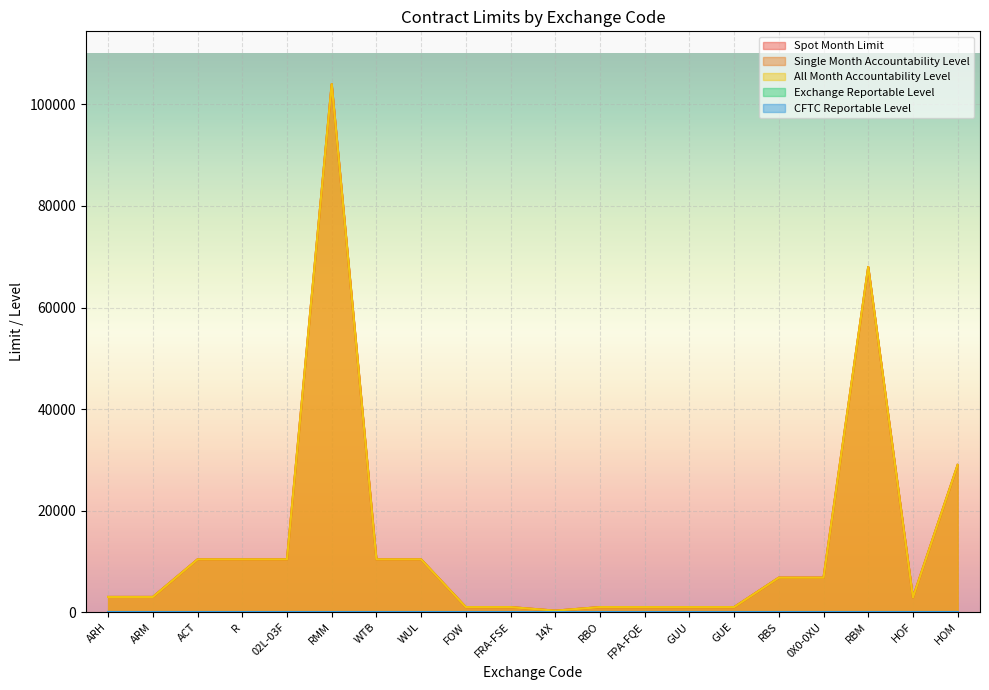

What is the label of the 19th point from the right?

ARM